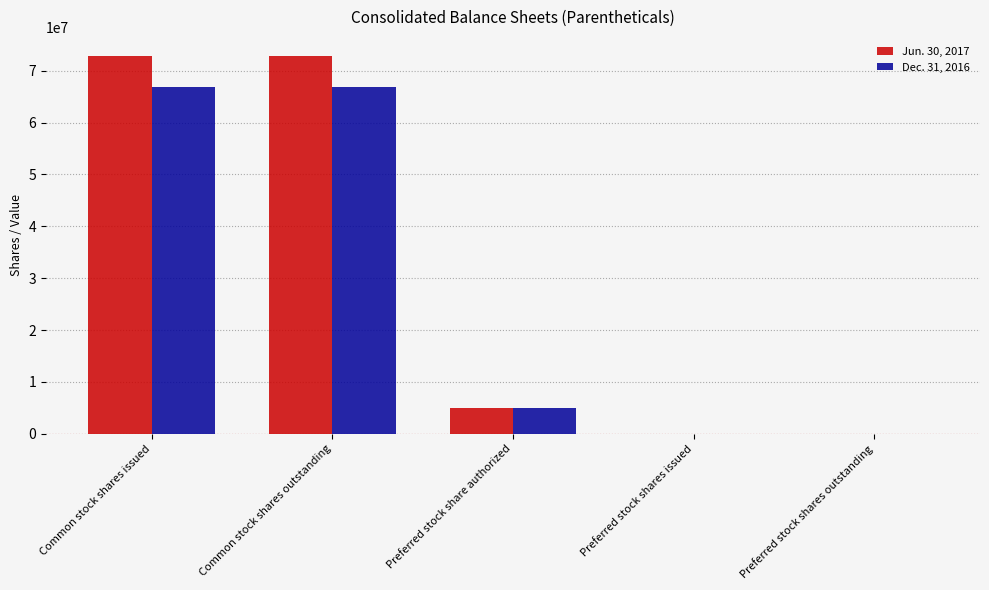

True or false: Dec. 31, 2016 has a value of 31300474 at Preferred stock shares outstanding.

False